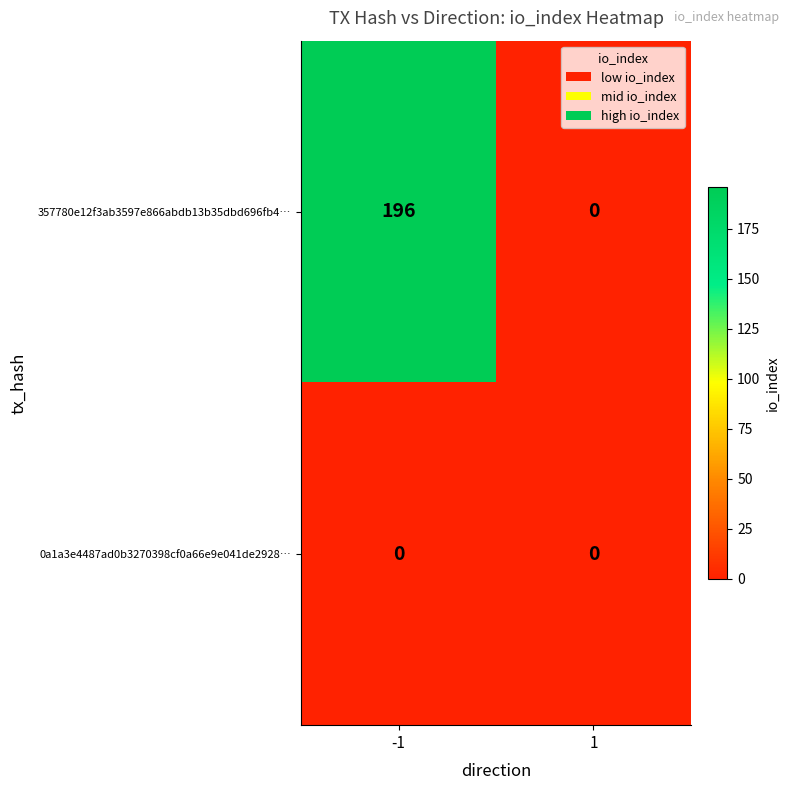

Reading left to right, transcribe all the data shown in this chart.

357780e12f3ab3597e866abdb13b35dbd696fb4…: -1=196	1=0
0a1a3e4487ad0b3270398cf0a66e9e041de2928…: -1=0	1=0